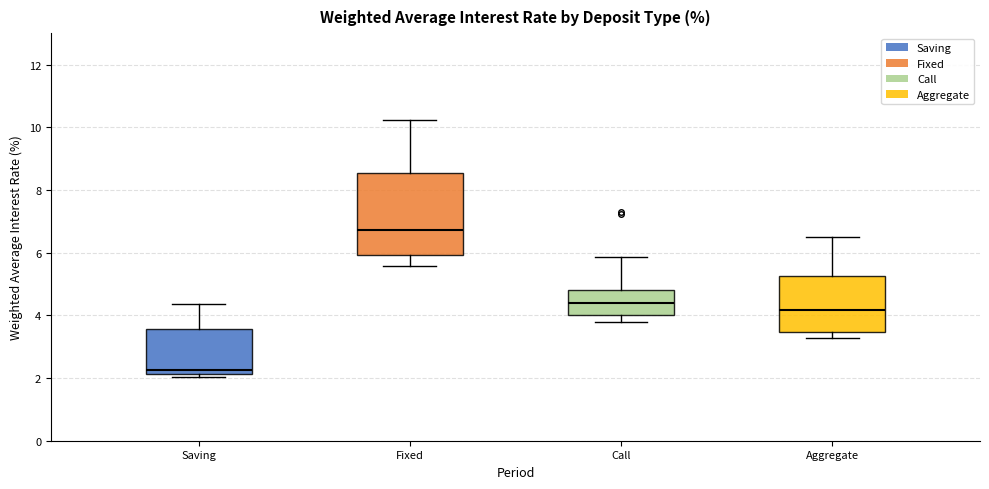

Reading left to right, read every box against the y-axis: the position of its median line, the range the box covers, and the ends of its whiskers. The values are not printed on the chart, so give them approximately, as read against the axis.

Saving: median 2.2 (just above the box's lower edge), box 2.2 to 3.6, whiskers 2.0 to 4.4
Fixed: median 6.8, box 6.0 to 8.6, whiskers 5.6 to 10.2
Call: median 4.4, box 4.0 to 4.8, whiskers 3.8 to 5.8
Aggregate: median 4.2, box 3.4 to 5.2, whiskers 3.2 to 6.4